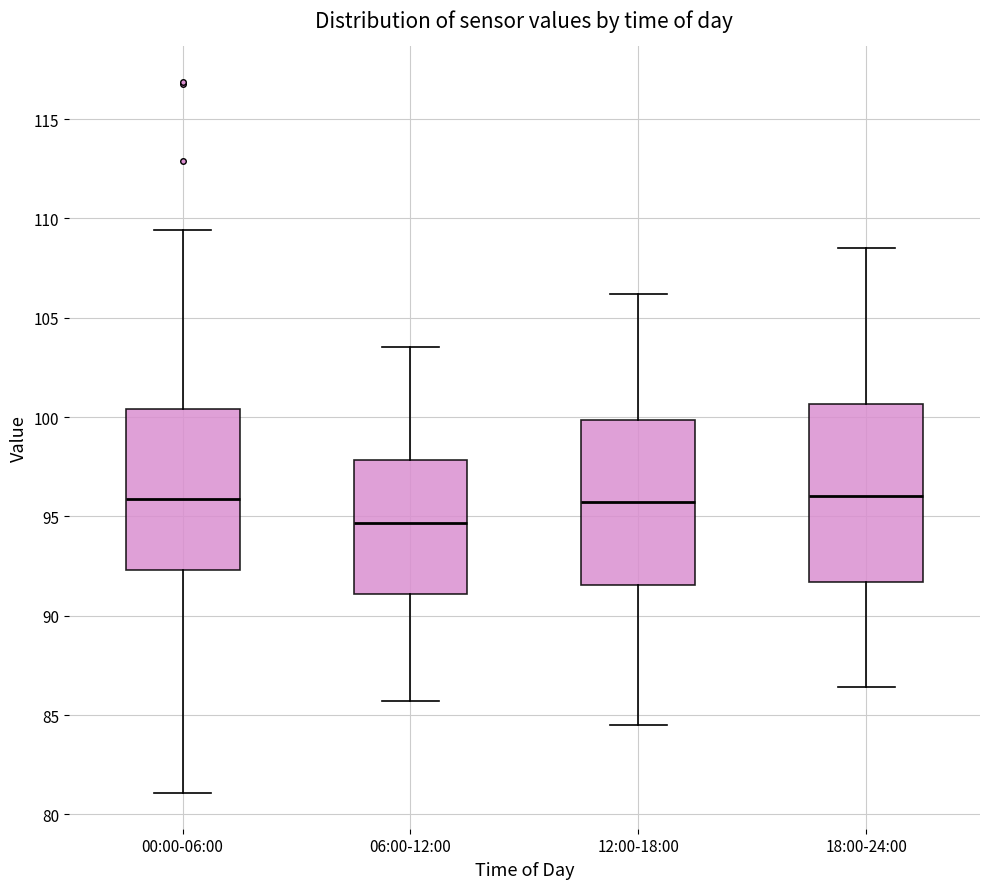

Which box is the tallest, from its lower edge to its upper edge?

18:00-24:00